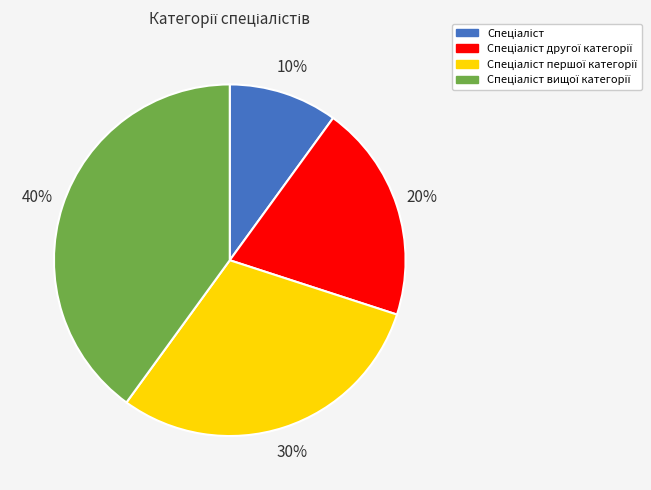

To the nearest percent, what is the difference between the largest and smallest slice percentages?

30%